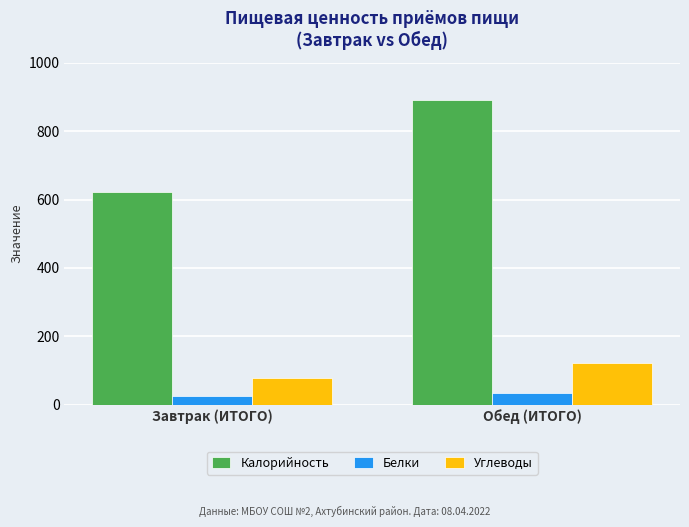

At which label does Калорийность first exceed 890?

Обед (ИТОГО)